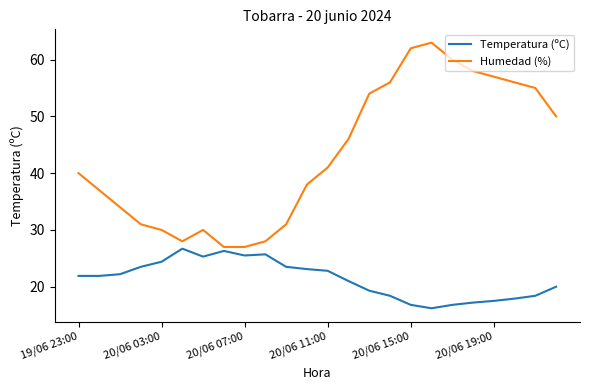

Which series has the widest spread of values?

Humedad (%)